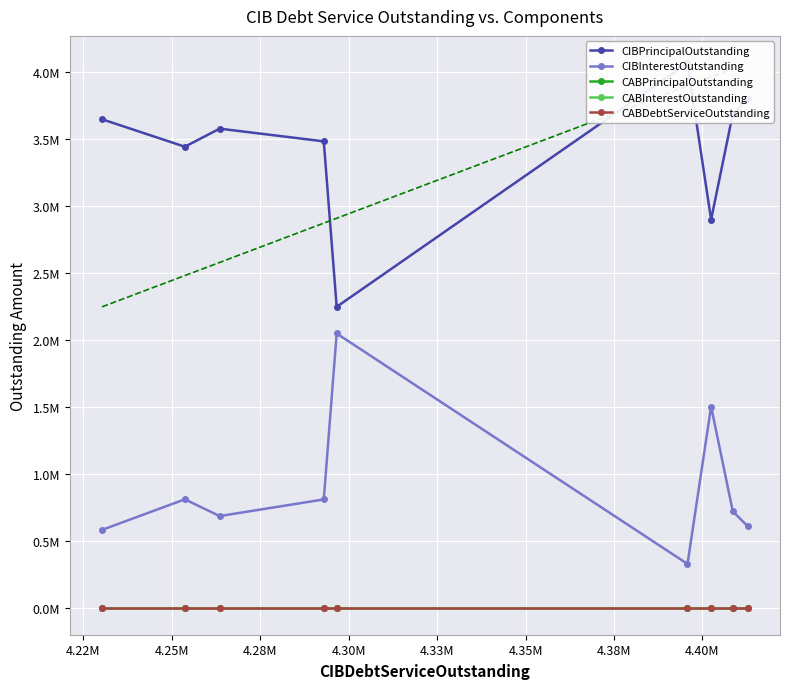

What is the label of the 1st point from the right?

4.40M